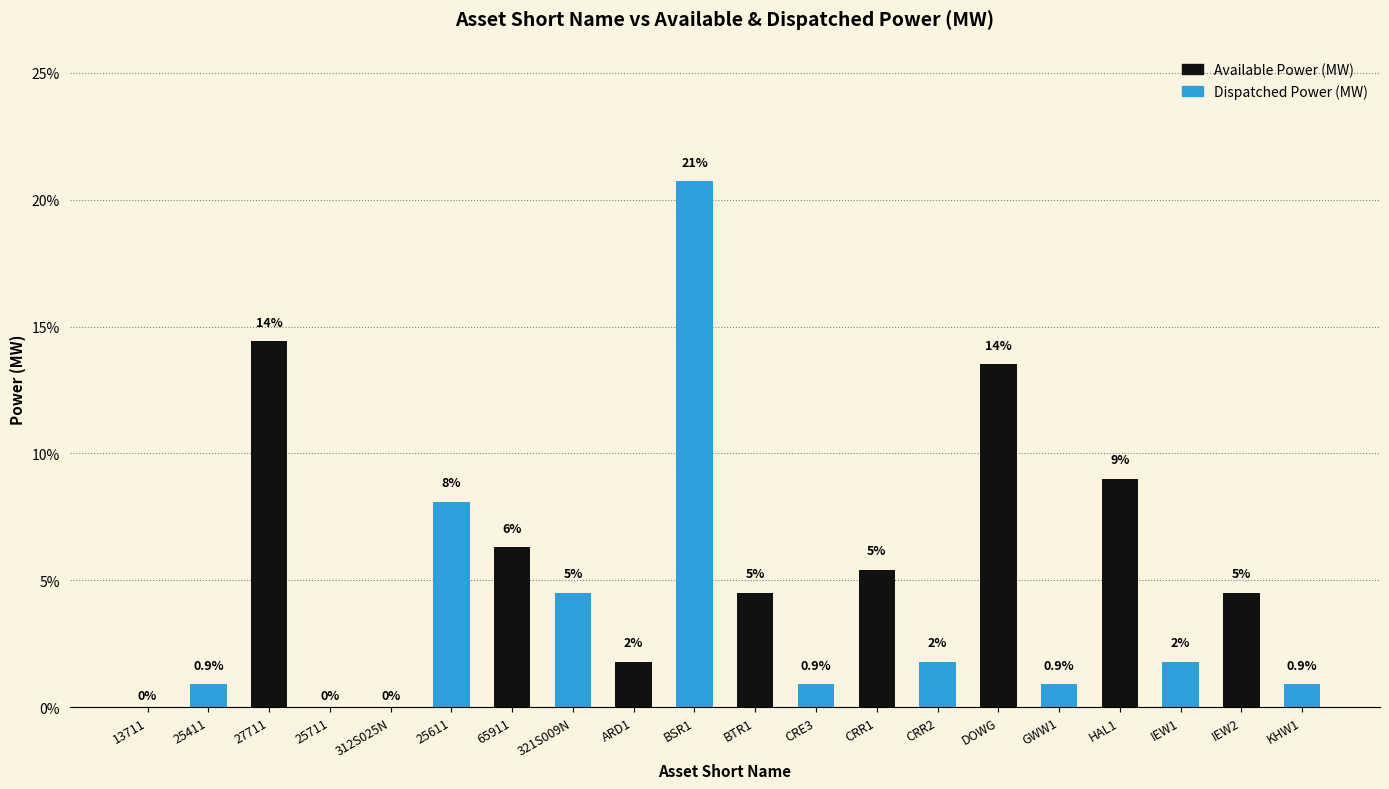

What is the label of the 16th bar from the left?

GWW1